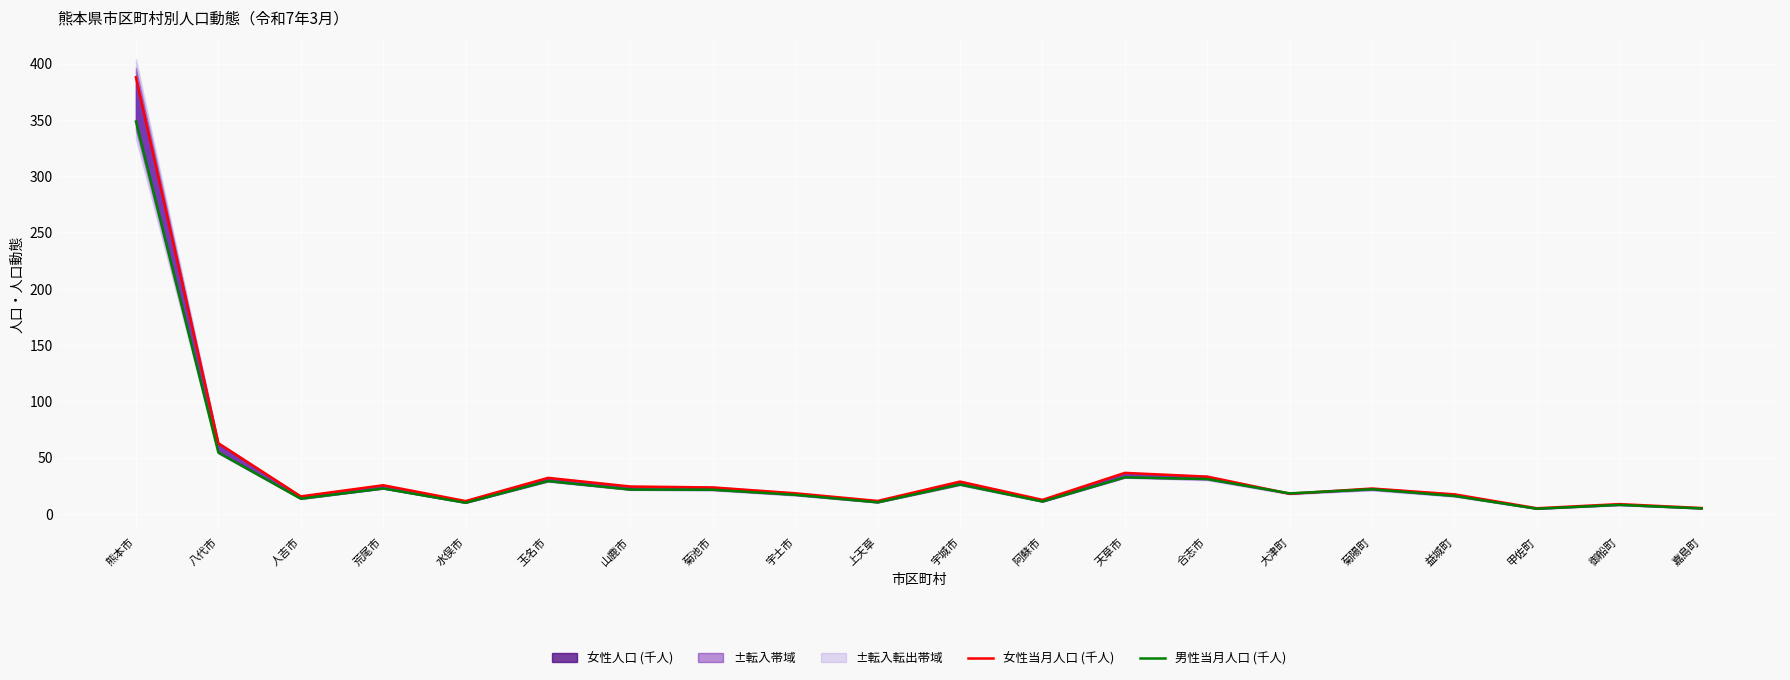

At how many categories does at least one series exceed 45?

2